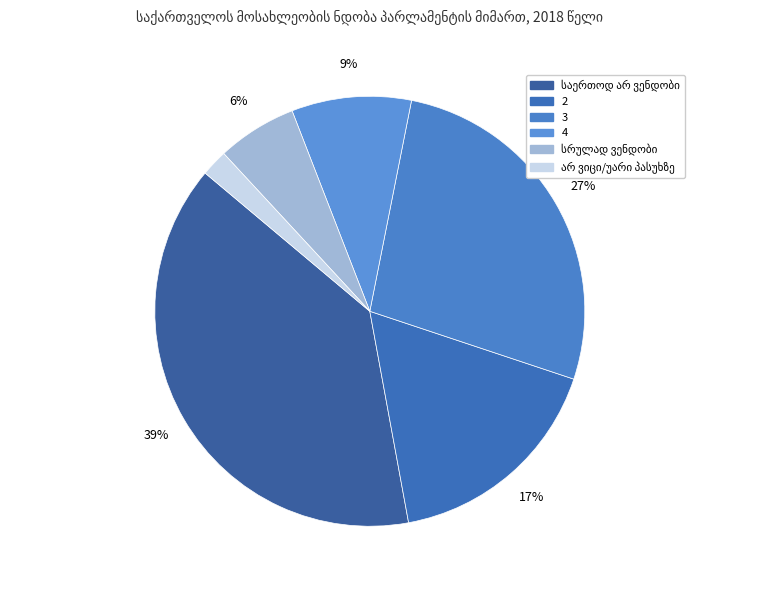

To the nearest percent, what is the combined percentage of 3 and 2?

44%